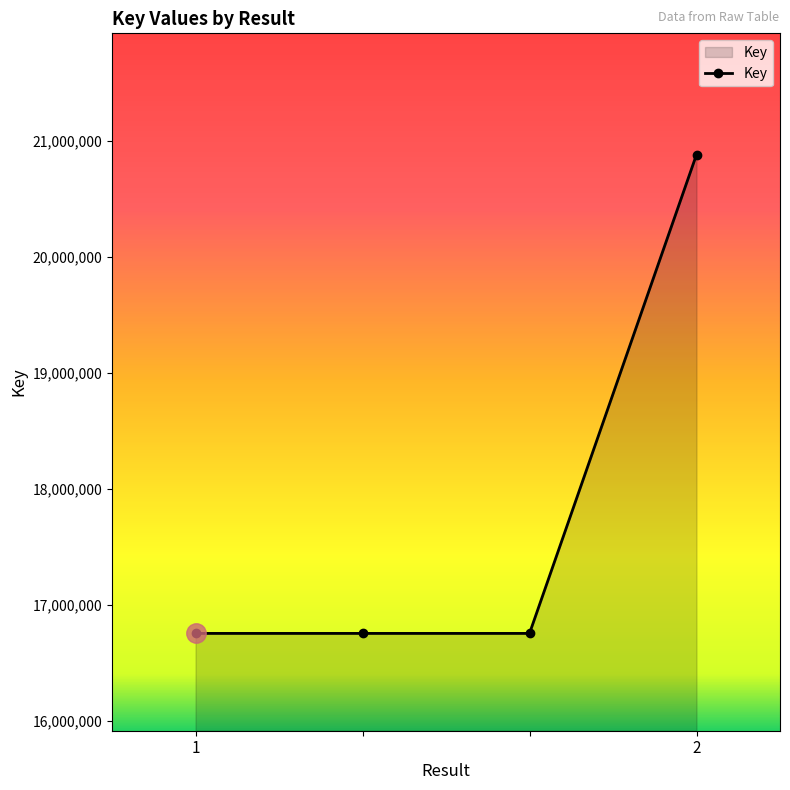

How many values are between 16756568 and 20879048?

4